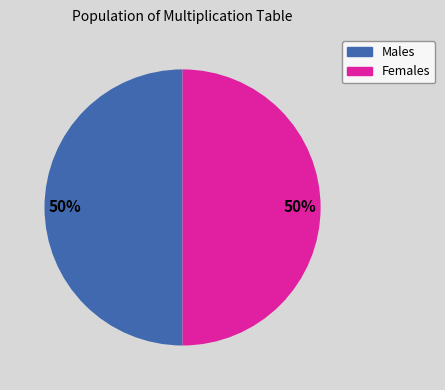

How many segments does this pie chart have?

2